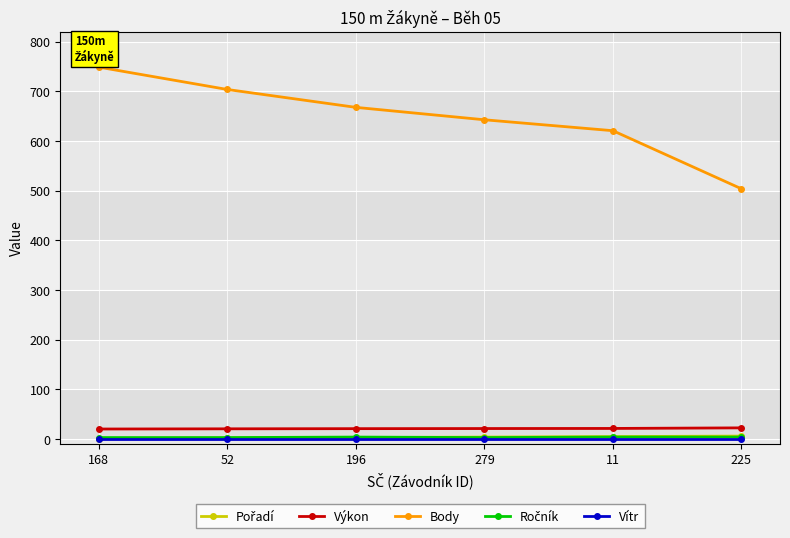

Which series has the largest total across all categories?

Body